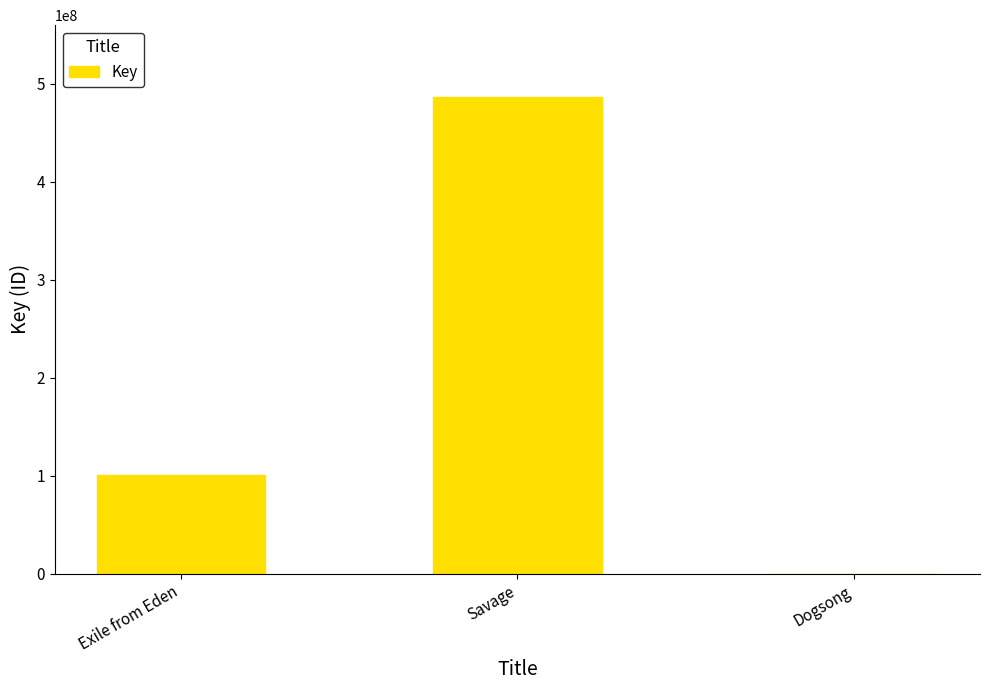

Reading left to right, list all the values displayed in this chart.

100872994	486921731	6574